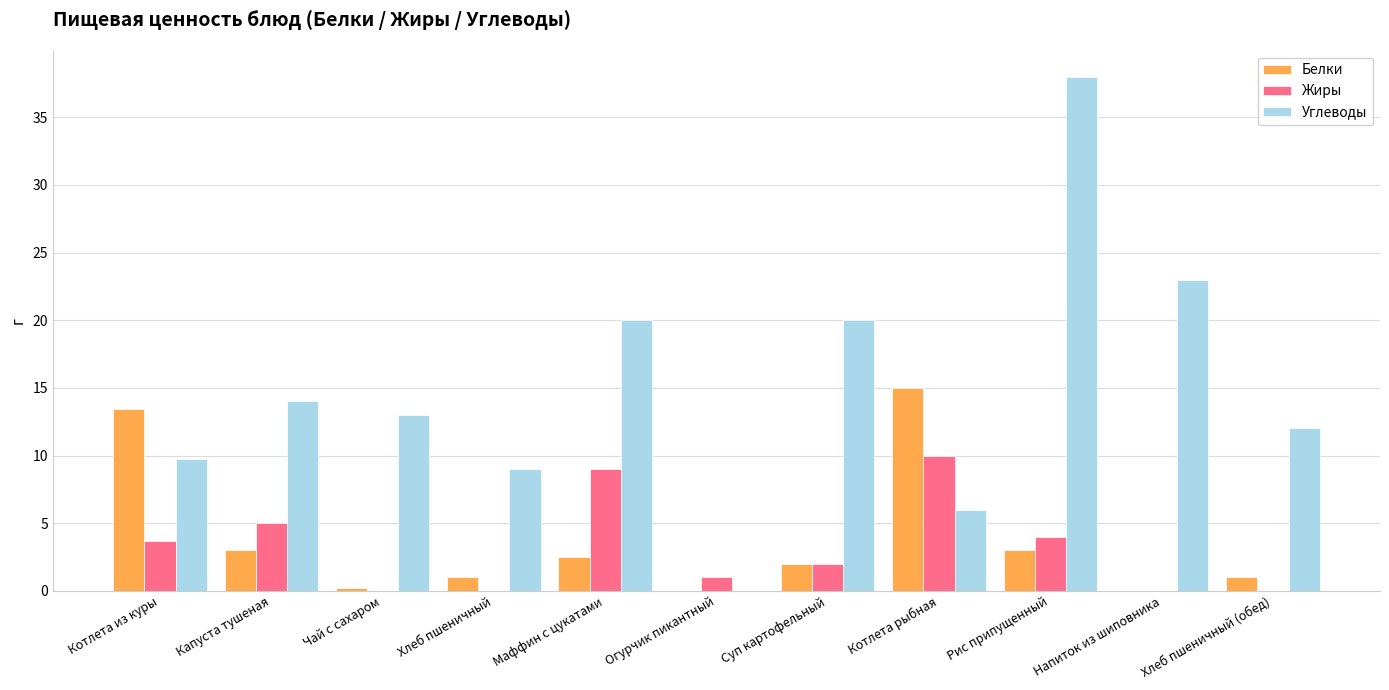

Which label corresponds to the largest value in the chart?

Рис припущенный